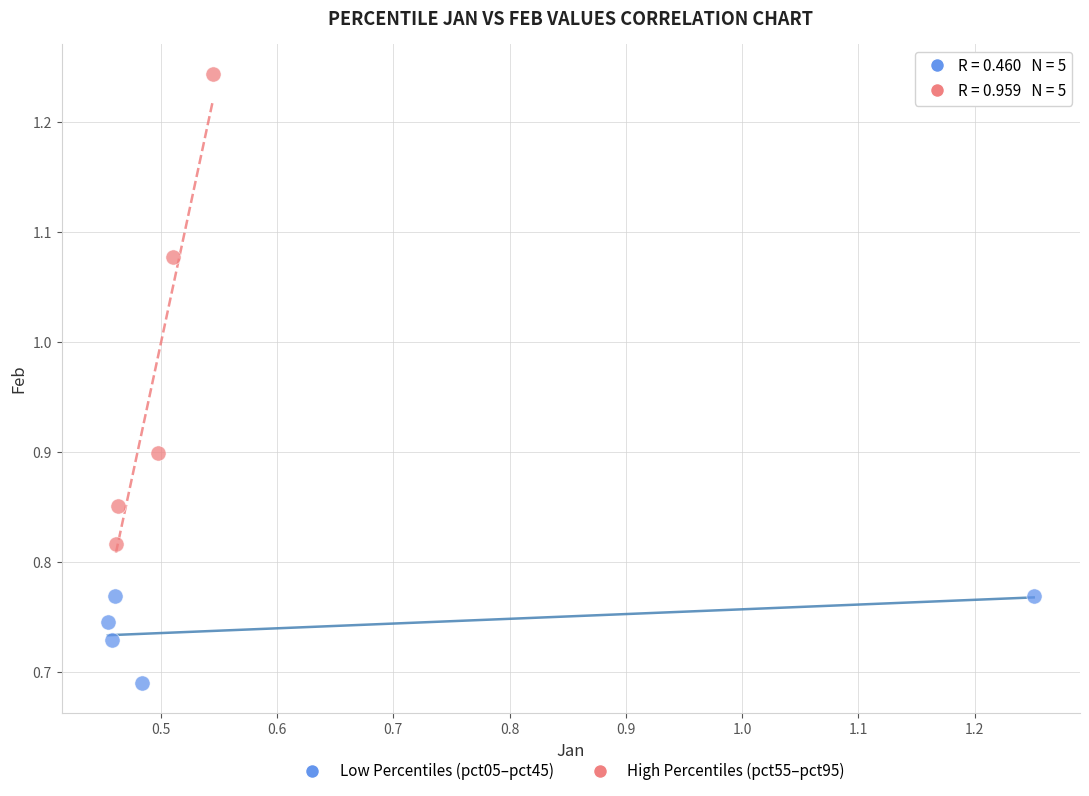

What are all the series names shown in the legend?

Low Percentiles (pct05–pct45), High Percentiles (pct55–pct95)